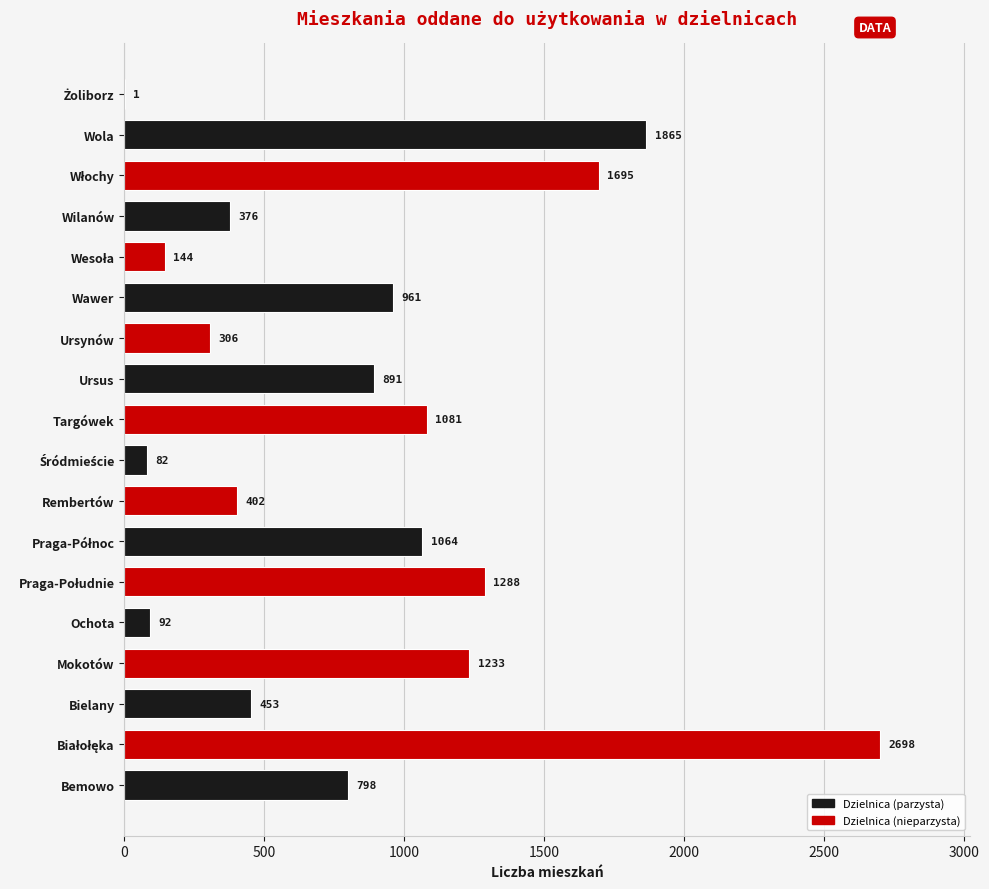

What is the sum of all values?

15430